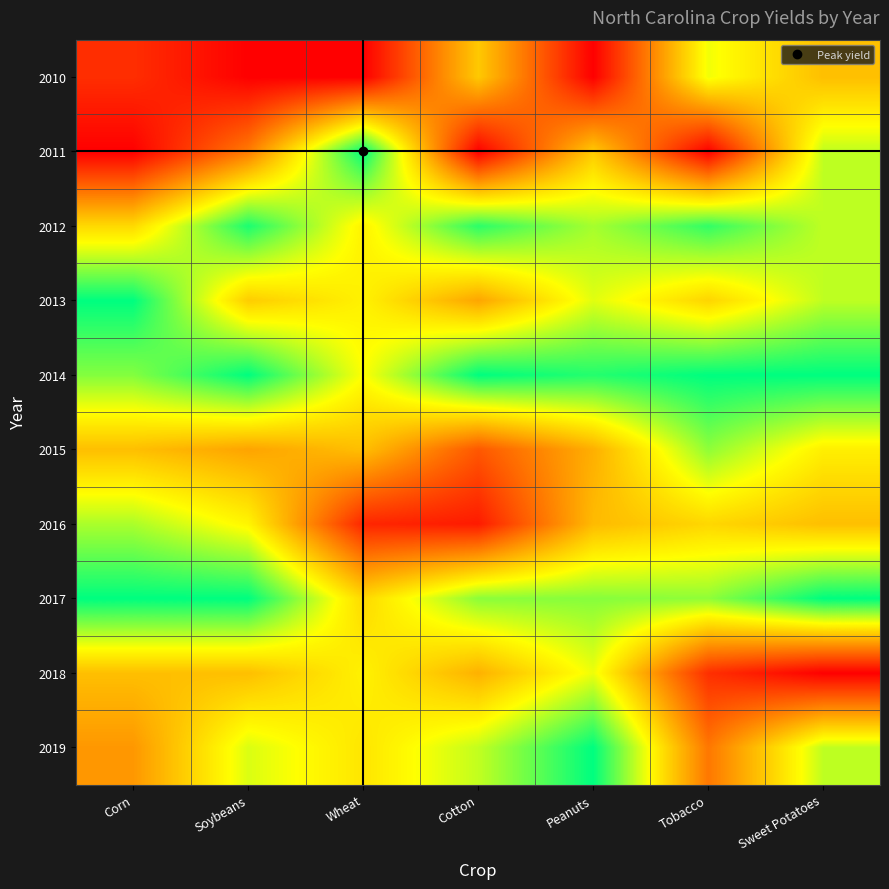

At which category does the chart reach its peak across all series?

Wheat